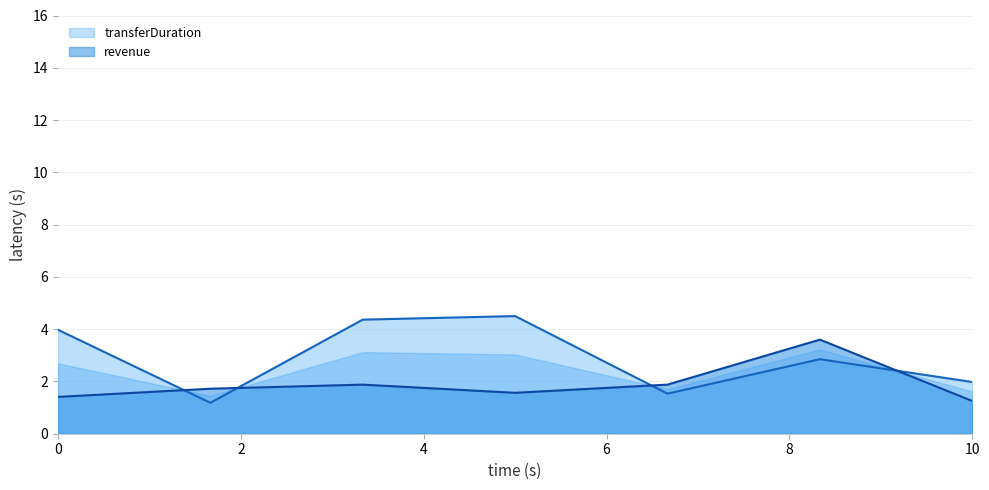

What is the label of the 3rd point from the right?

2024-03-09 17:16